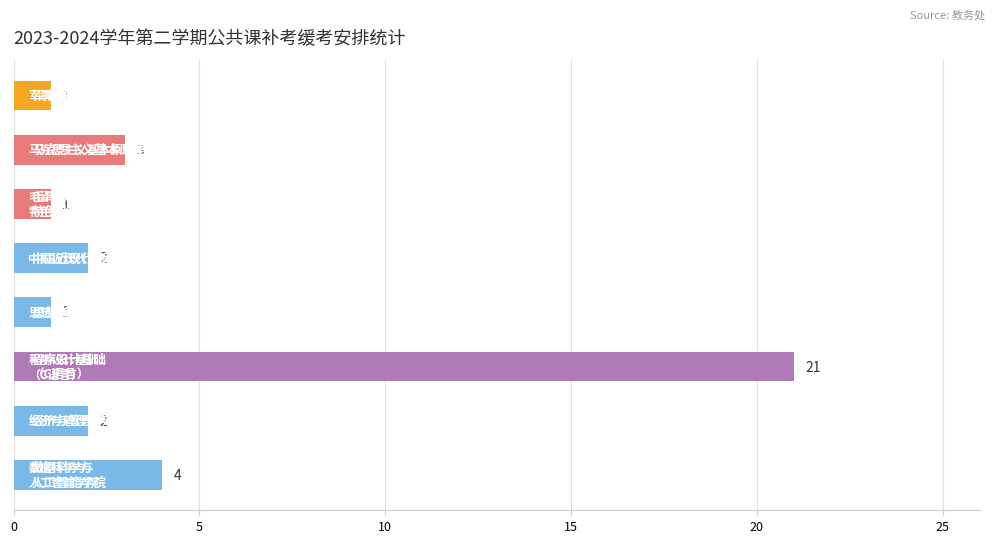

Reading bottom to top, list all the values displayed in this chart.

4	2	21	1	2	1	3	1